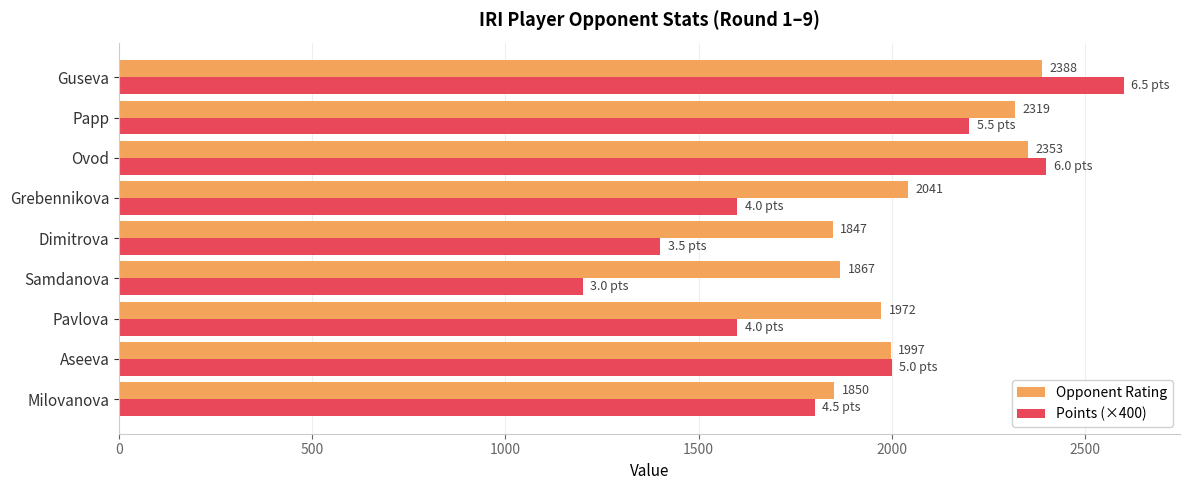

What is the highest value of the Opponent Rating series?

2388